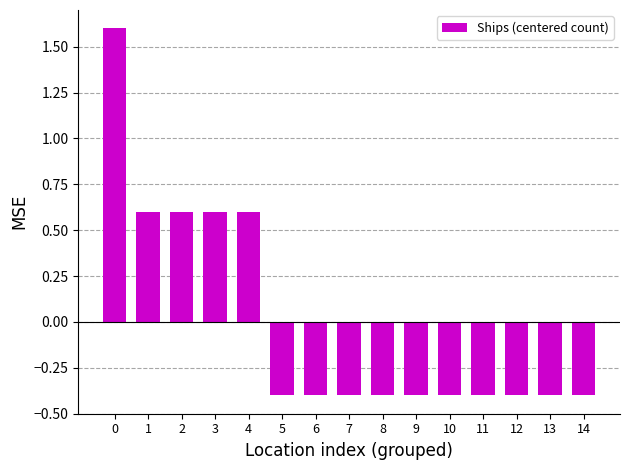

What is the approximate value at 2?

0.6